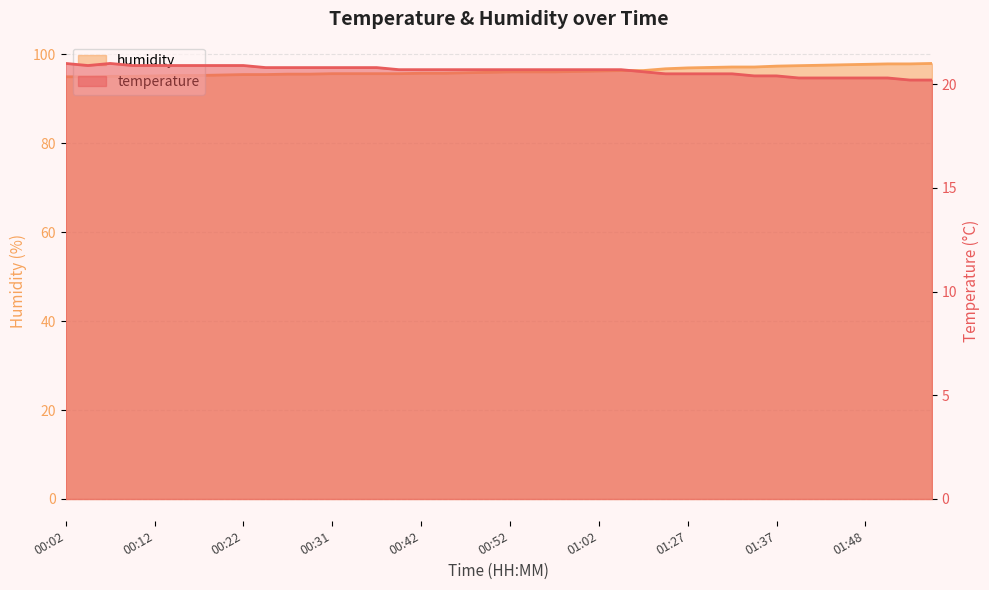

Which has a higher value, 01:37 or 01:21?

01:21